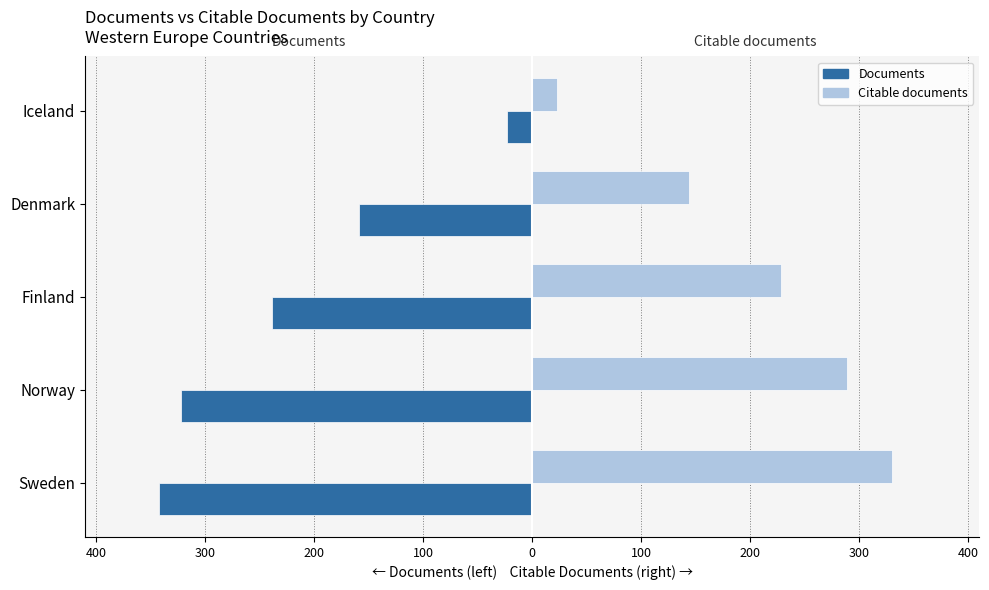

What are all the series names shown in the legend?

Documents, Citable documents